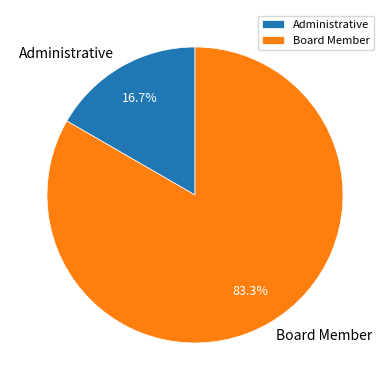

What percentage is NOT represented by Board Member?

16.7%